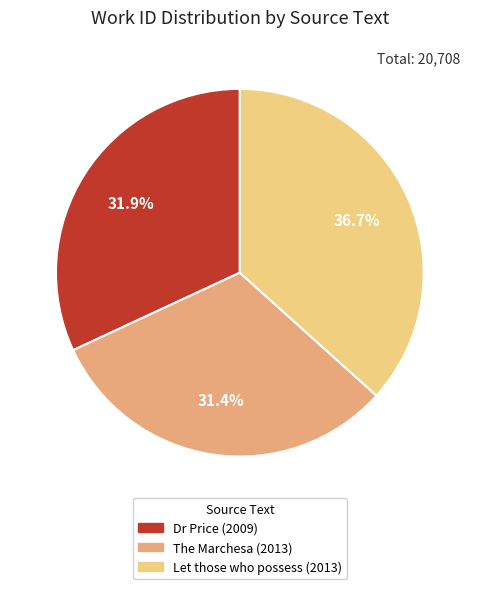

What percentage is the The Marchesa (2013) slice, to the nearest percent?

31%